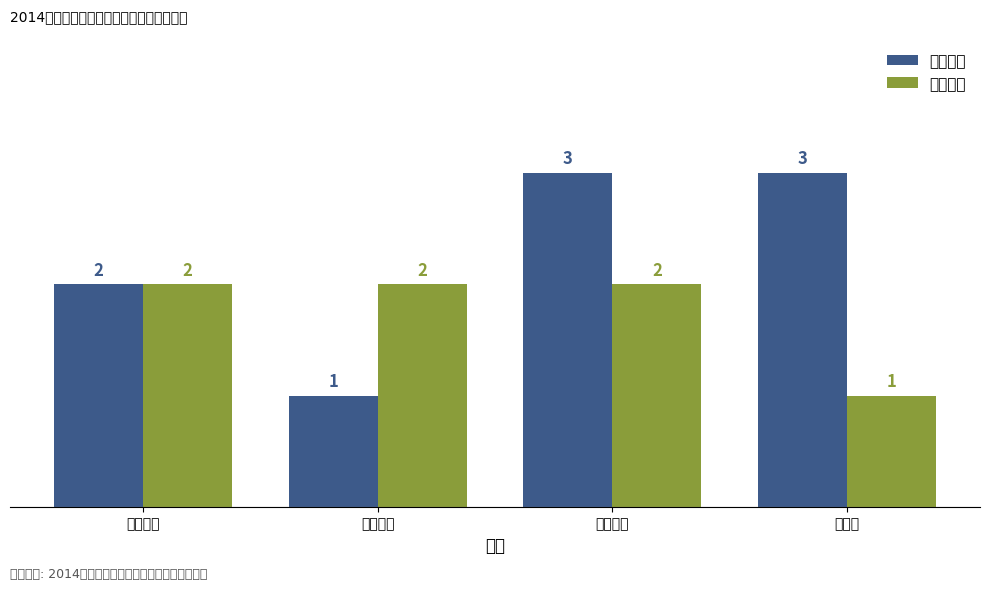

Which series changed the most between 数计学院 and 化材学院?

面上项目